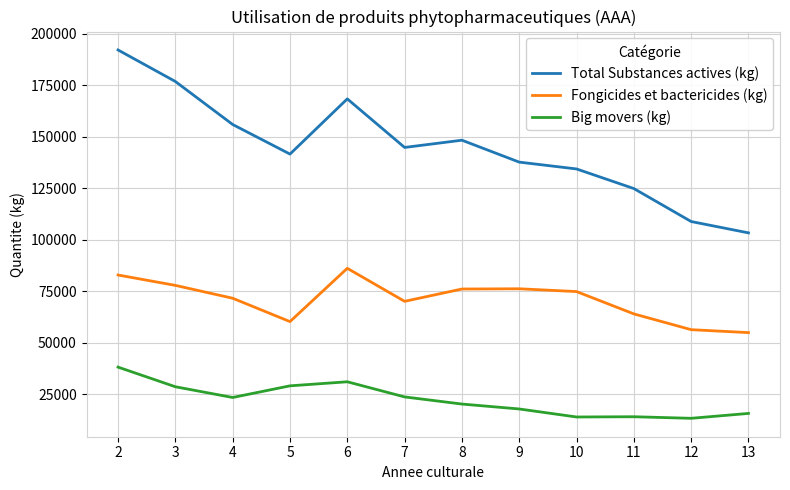

What are all the series names shown in the legend?

Total Substances actives (kg), Fongicides et bactericides (kg), Big movers (kg)